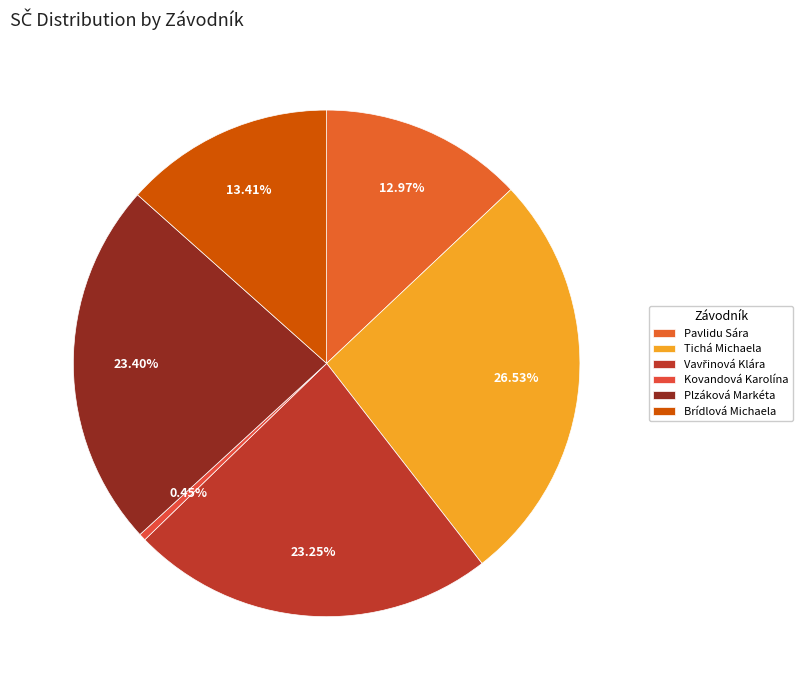

What percentage is the Plzáková Markéta slice, to the nearest percent?

23%